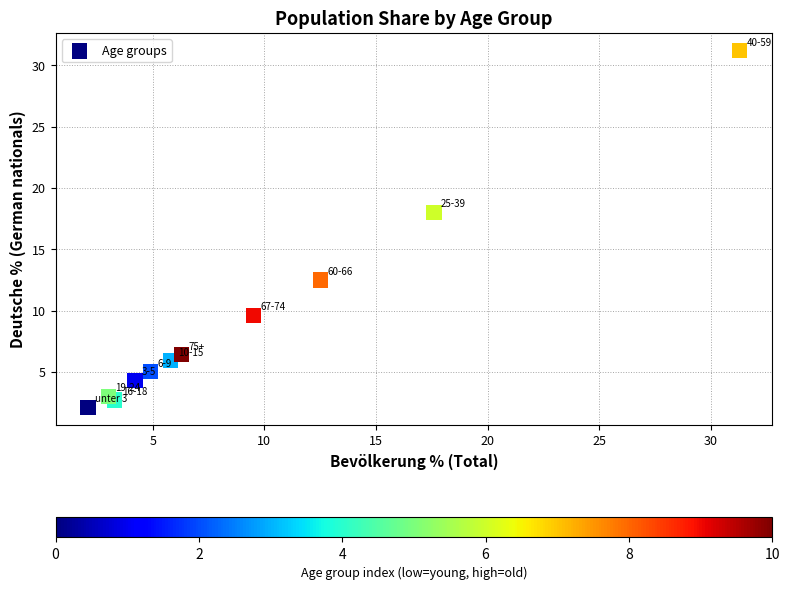

What Y value in the scatter plot is closest to 16?

18.0